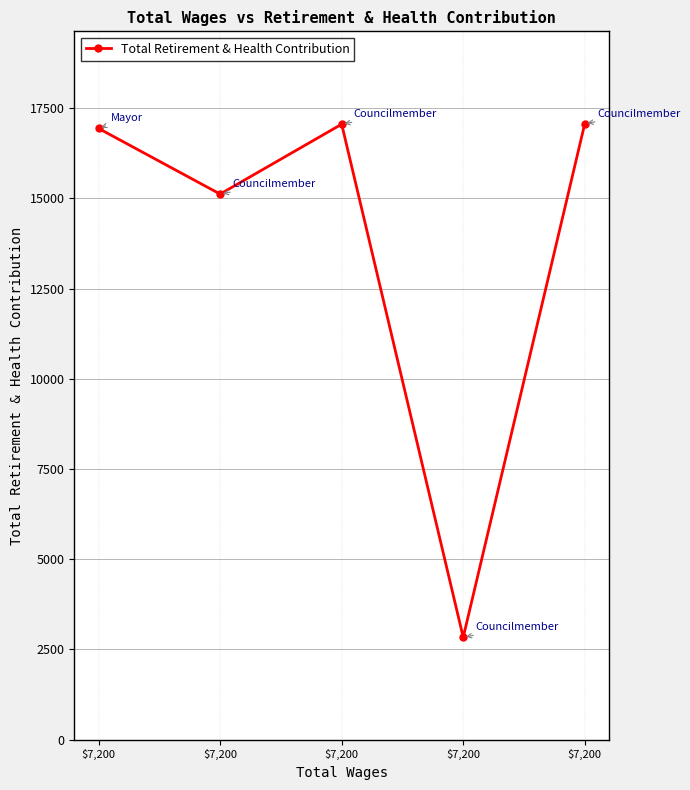

Is this an area chart (filled region under the line)?

No